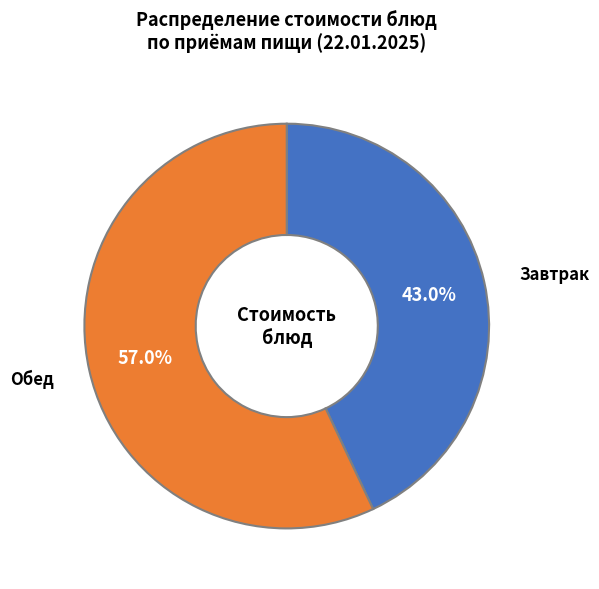

How many segments does this pie chart have?

2